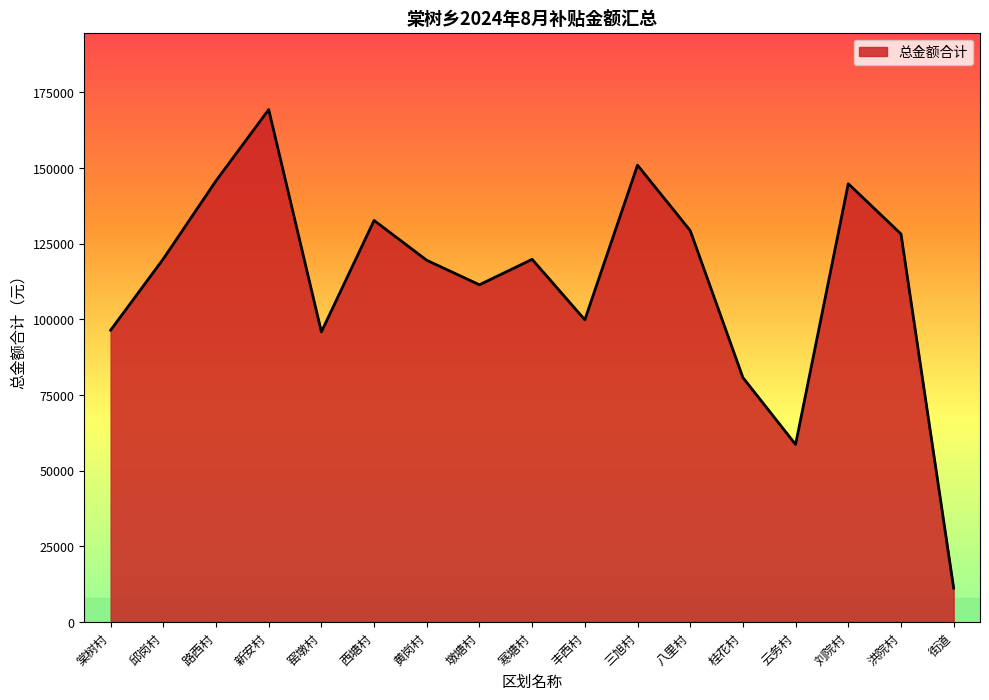

Is it true that the value at 寒塘村 is 214277.6?

False